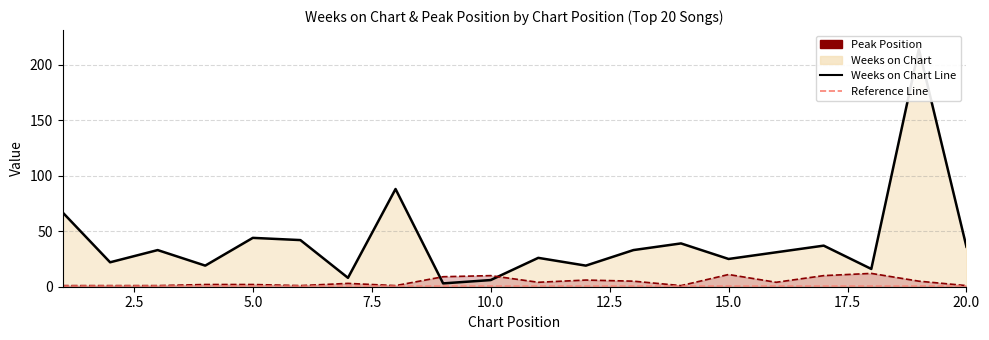

Which series has the largest total across all categories?

Weeks on Chart Line